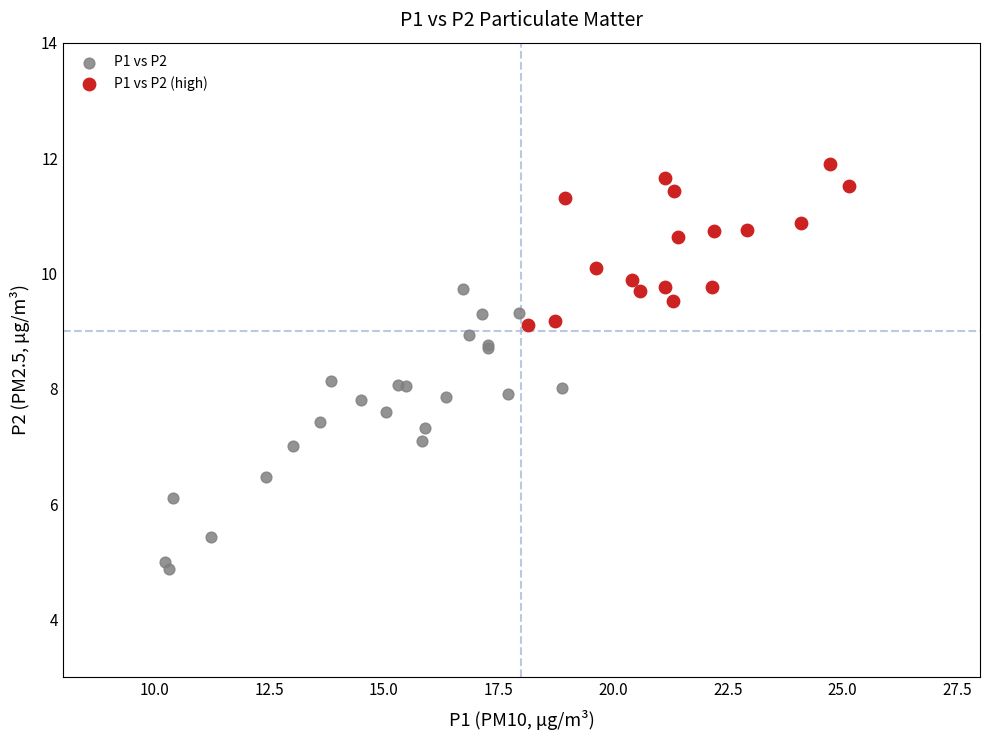

Which series has the largest Y range (max minus min)?

P1 vs P2